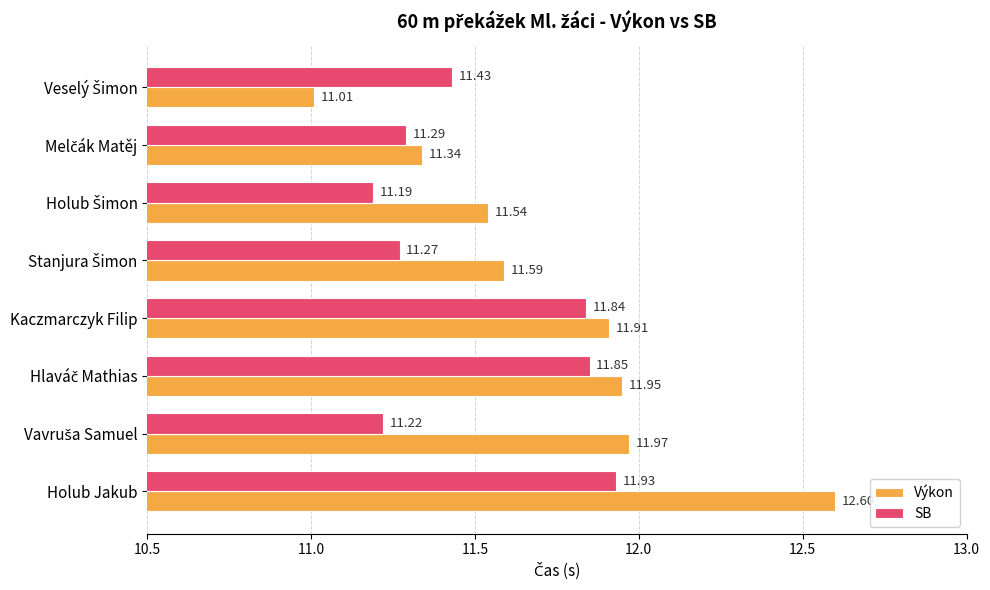

What is the difference between the maximum and minimum values in the SB series?

0.7